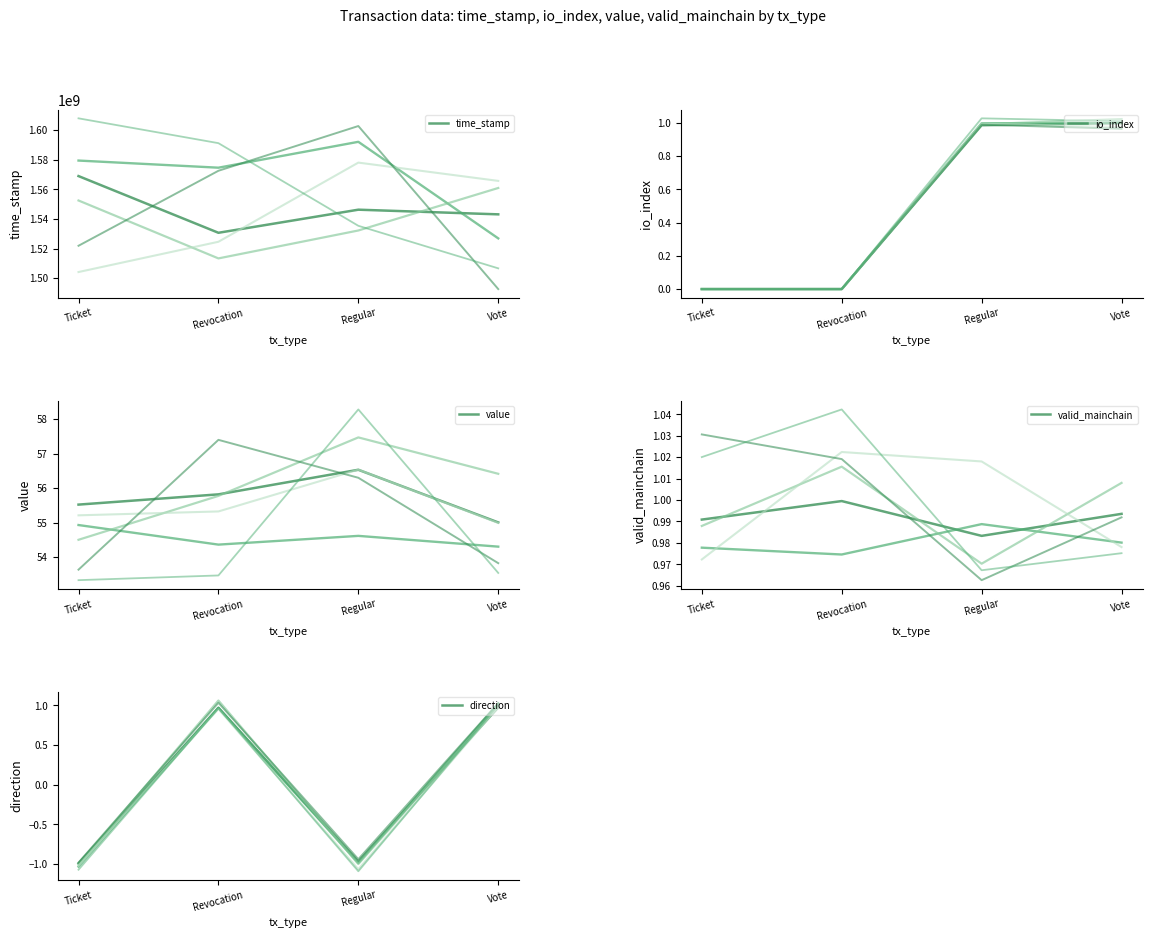

True or false: valid_mainchain and value intersect in this chart.

False